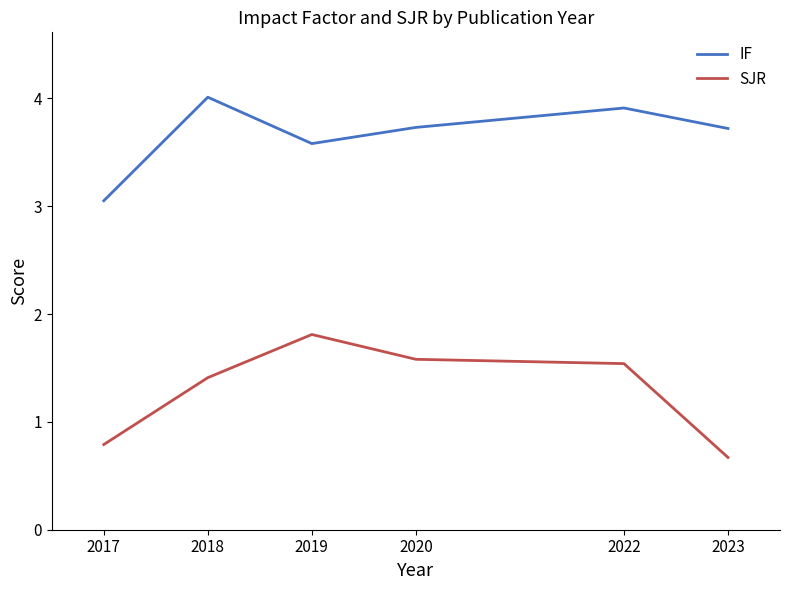

Which series has the largest range (max minus min)?

SJR